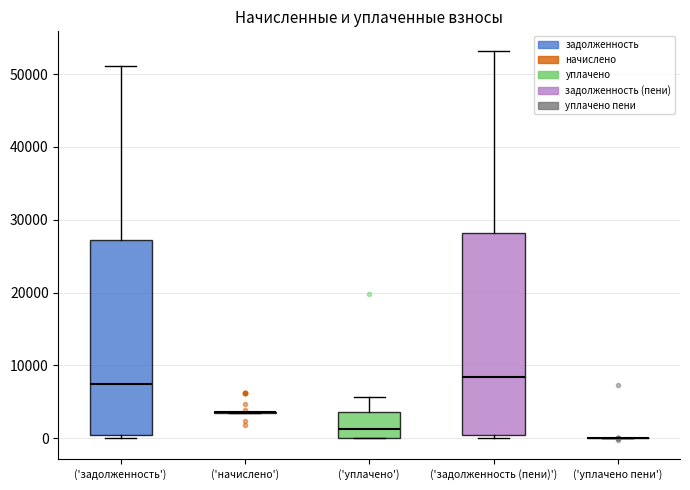

Reading left to right, read every box against the y-axis: the position of its median line, the range the box covers, and the ends of its whiskers. The values are not printed on the chart, so give them approximately, as read against the axis.

('задолженность'): median 7000, box 0 to 27000, whiskers 0 (just below the box's lower edge) to 51000
('начислено'): box collapsed to a line at 4000, whiskers 3000 to 4000
('уплачено'): median 1000, box 0 to 4000, whiskers 0 to 6000
('задолженность (пени)'): median 8000, box 0 to 28000, whiskers 0 (just below the box's lower edge) to 53000
('уплачено пени'): box collapsed to a line at 0, whiskers 0 to 0